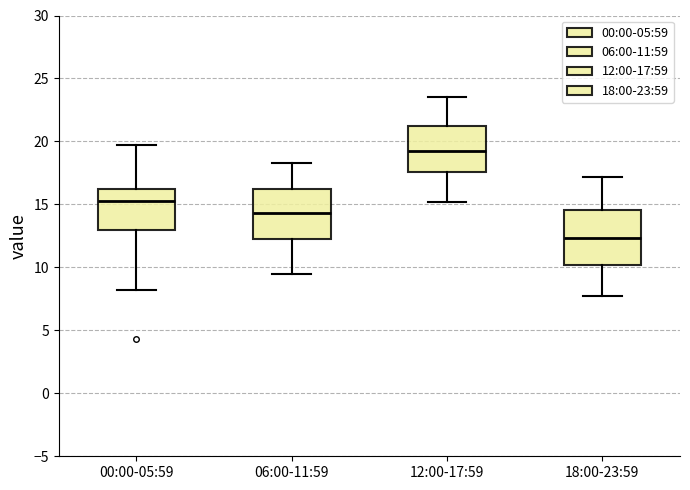

Which box has the lowest median line?

18:00-23:59